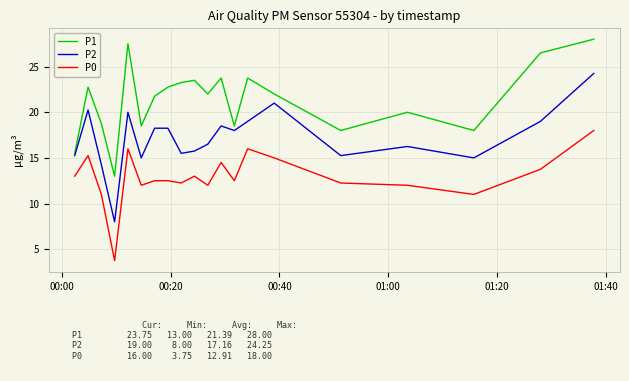

Rank the series by their maximum value, from highest to lowest.

P1, P2, P0